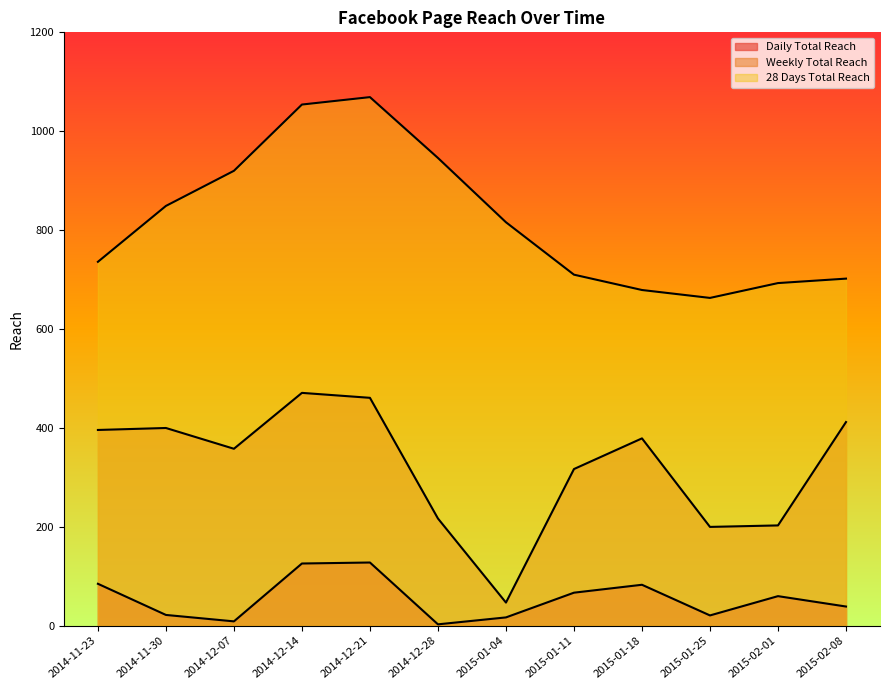

What is the total value across all series at 2015-02-08?

1153